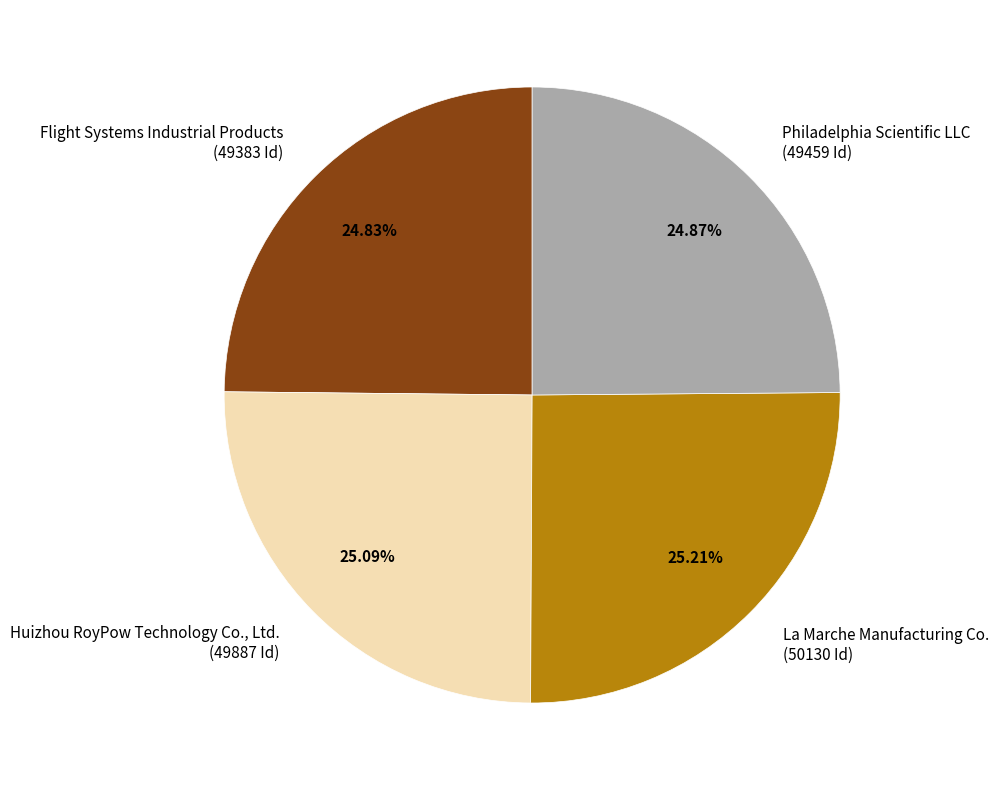

True or false: La Marche Manufacturing Co. accounts for 19% of the total.

False